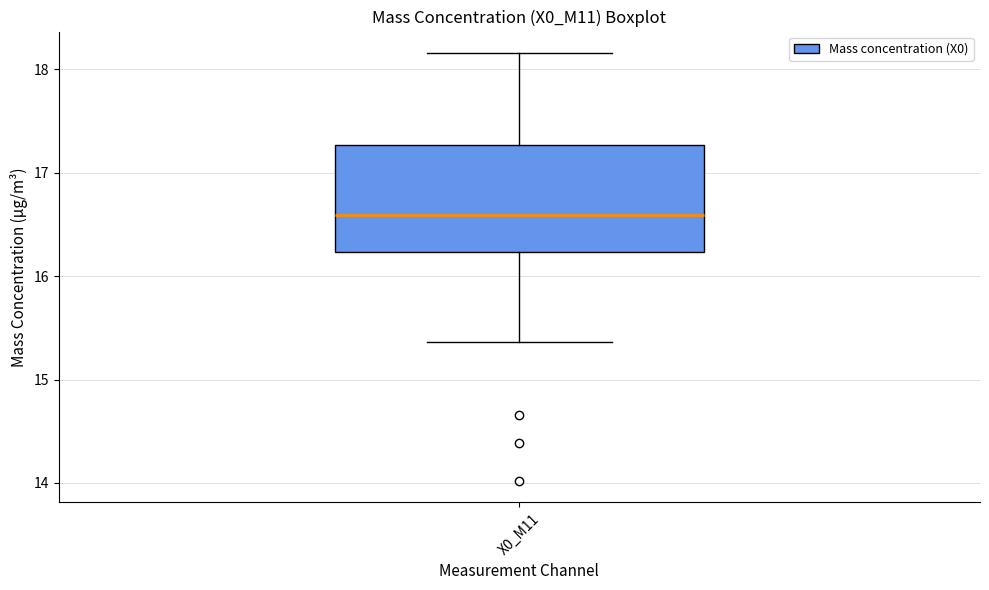

Where does the median line of the box for X0_M11 sit on the y-axis? The values are not printed on the chart, so give them approximately, as read against the axis.

16.6